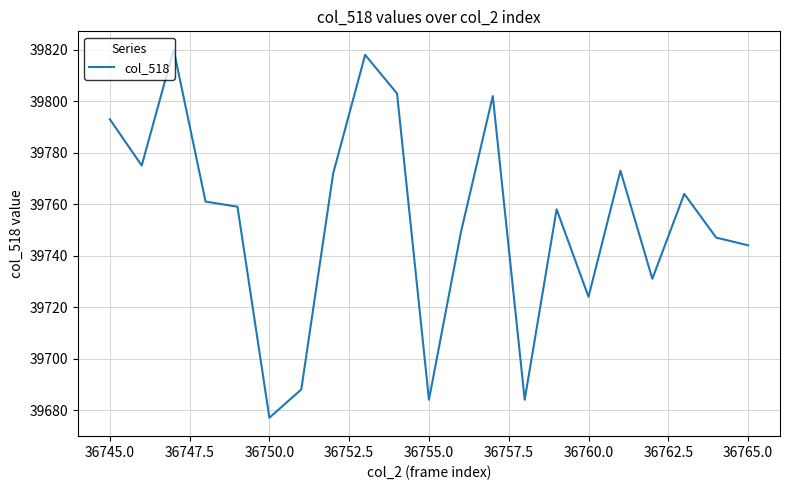

True or false: there are more than 0 points higher than both neighbors.

True